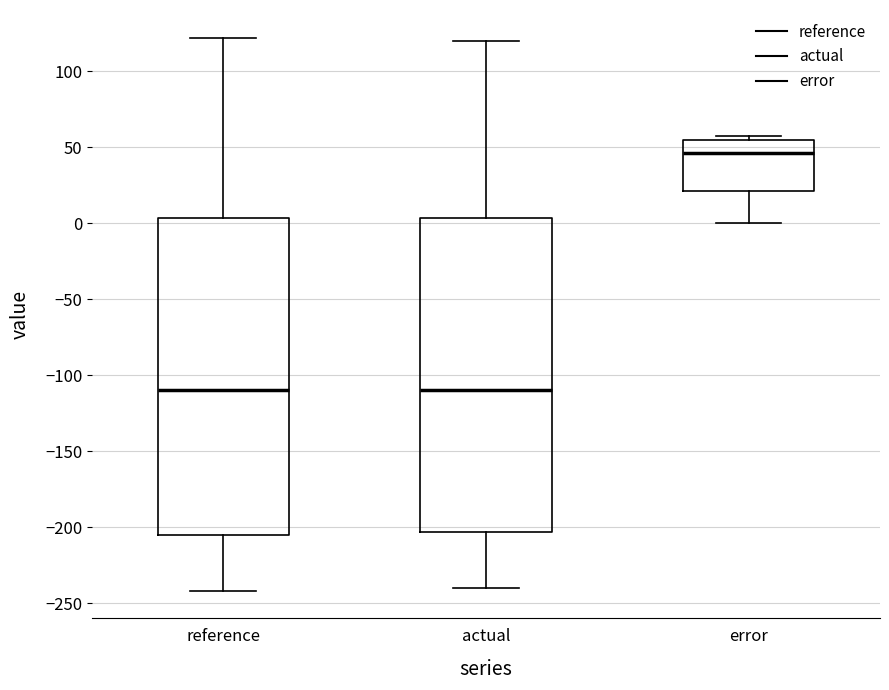

Reading left to right, transcribe this box plot: for each box, give where its median line is, the range the box spans, and where its two whiskers end, as read against the y-axis. The values are not printed on the chart, so give them approximately, as read against the axis.

reference: median -110, box -205 to 5, whiskers -240 to 120
actual: median -110, box -205 to 5, whiskers -240 to 120
error: median 45, box 20 to 55, whiskers 0 to 55 (just above the box's upper edge)